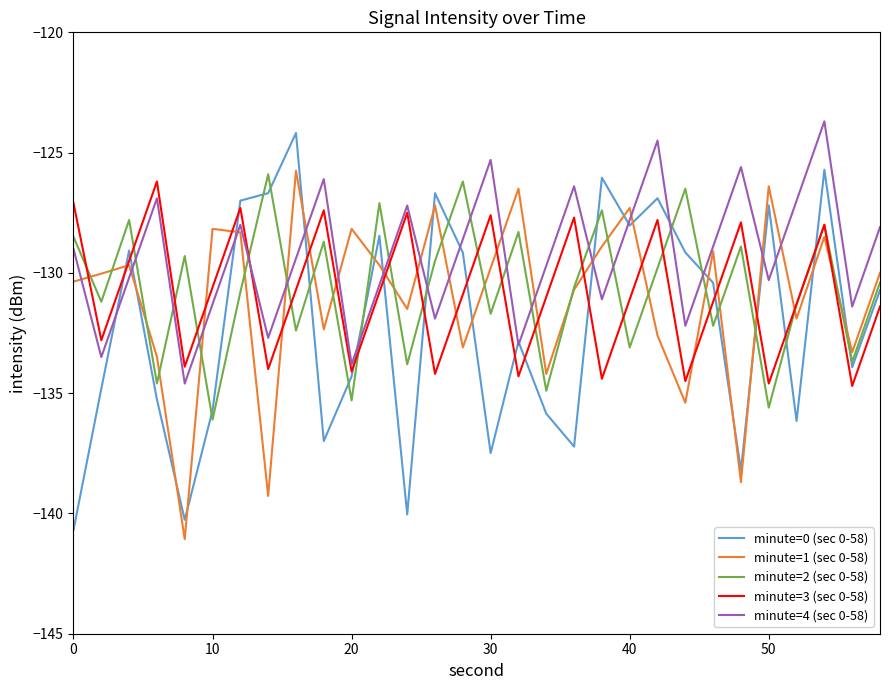

How many lines are shown in the chart?

5